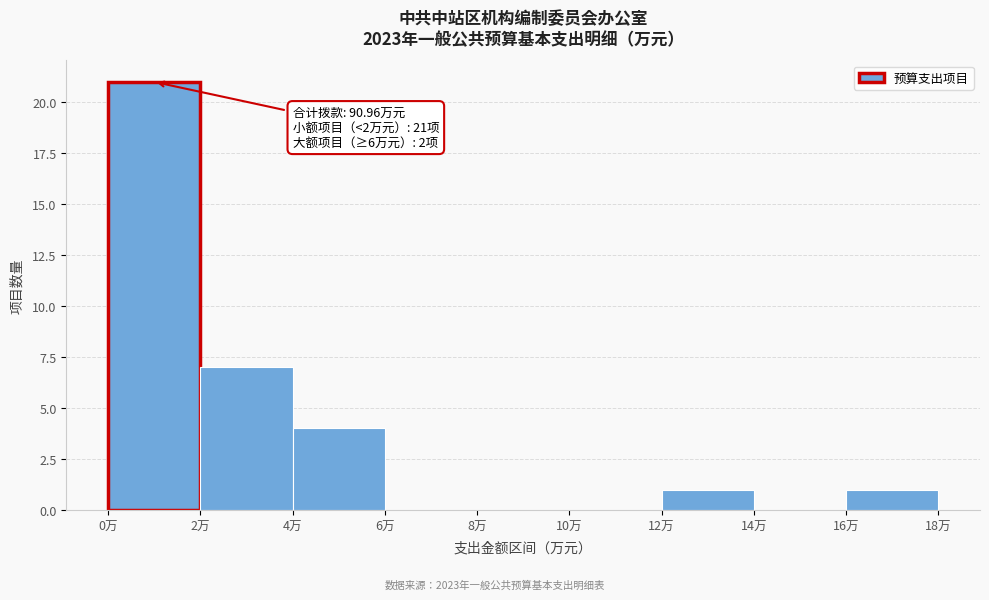

Which range on the x-axis has the tallest bar?

0 to 2